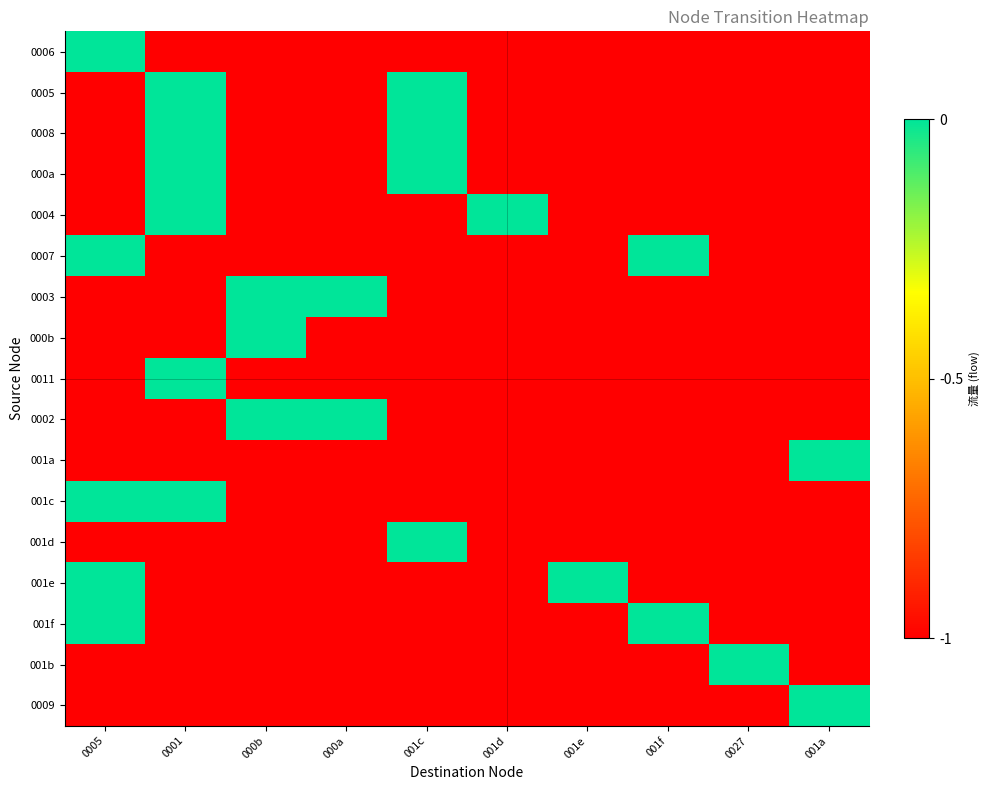

What is the difference between the highest and lowest values at 001d?

1